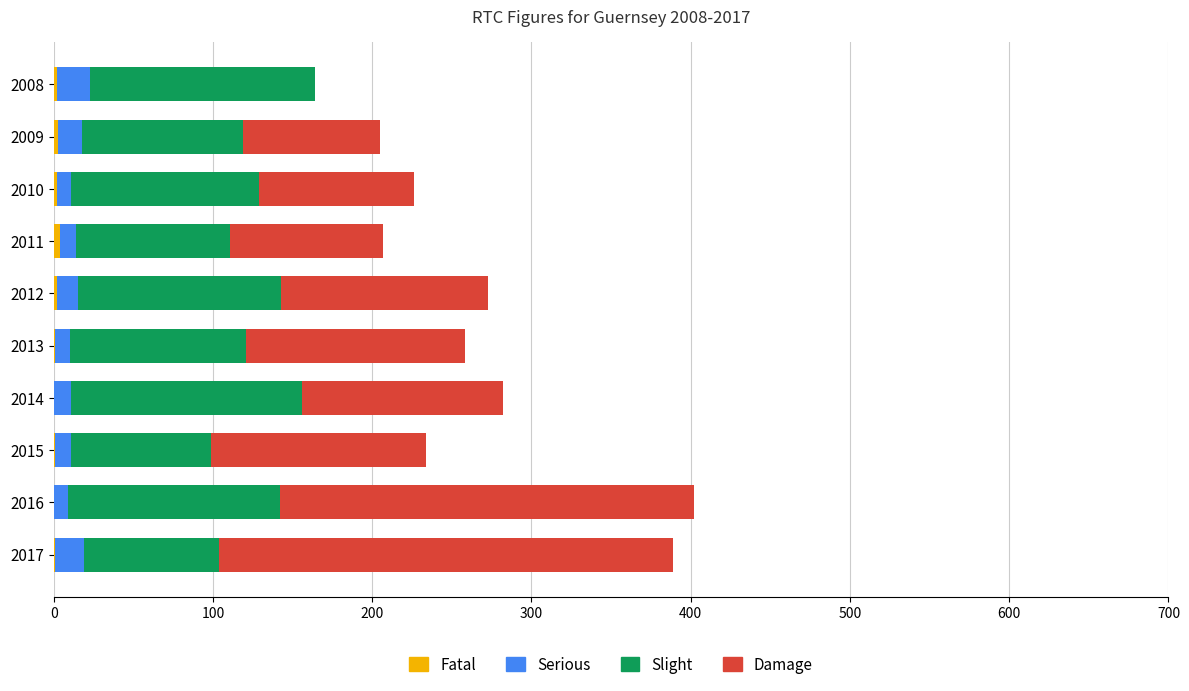

Reading left to right, what are all the values shown in this chart?

Fatal: 2	3	2	4	2	1	0	1	0	1
Serious: 21	15	9	10	13	9	11	10	9	18
Slight: 141	101	118	97	128	111	145	88	133	85
Damage: 0	86	97	96	130	137	126	135	260	285